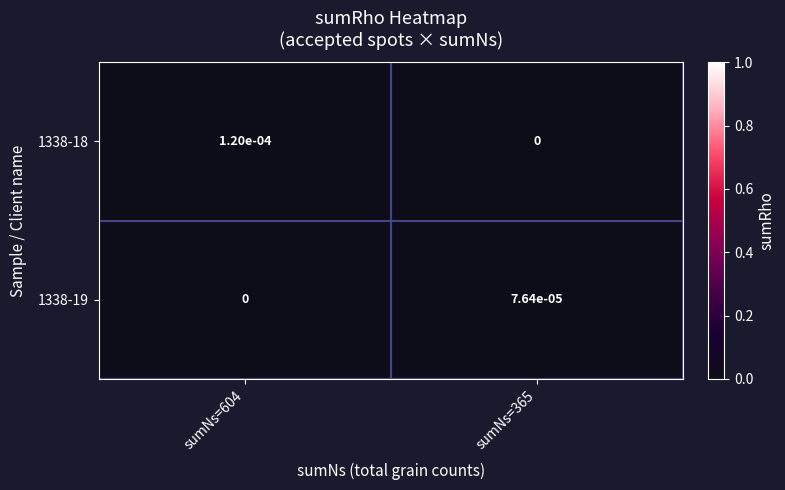

Rank the series at sumNs=604 from highest to lowest value.

1338-18, 1338-19